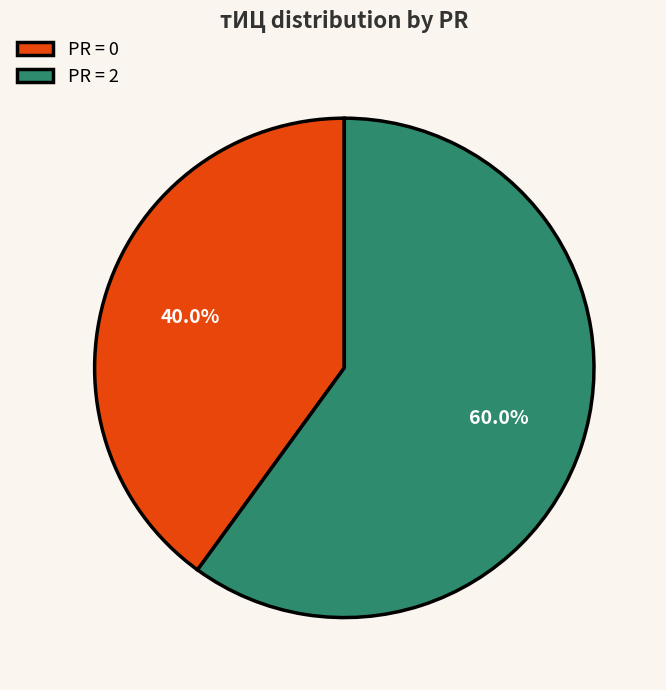

Is there a majority slice in this chart?

Yes